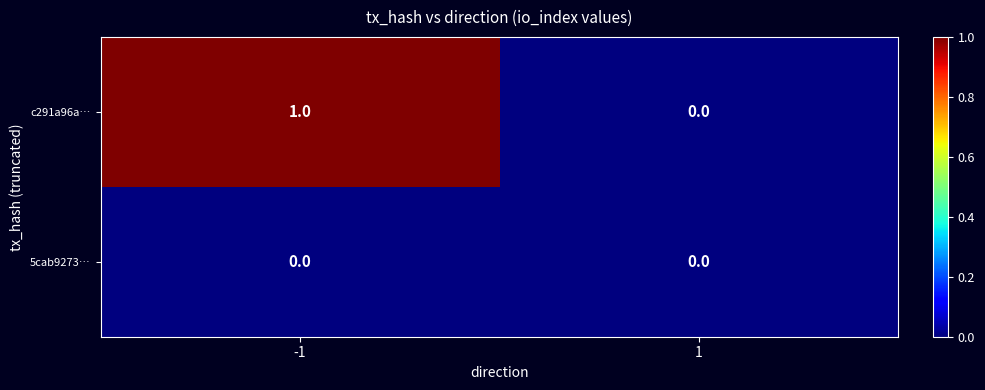

True or false: c291a96a… has a value of 0 at 1.

True